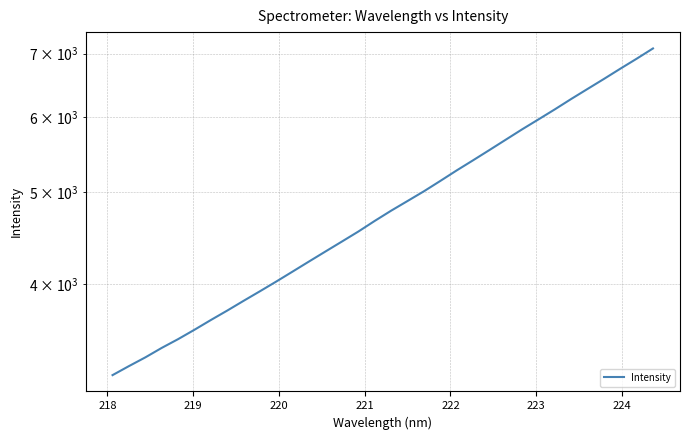

Reading left to right, what are all the values shown in this chart?

3206.2	3277.2	3347.4	3425.4	3499.2	3580.0	3665.7	3750.8	3840.9	3931.5	4025.7	4124.8	4226.7	4330.4	4435.9	4544.6	4663.5	4780.6	4894.1	5011.0	5138.5	5271.5	5402.6	5538.9	5680.2	5825.0	5967.5	6114.9	6271.0	6425.7	6583.7	6749.1	6914.9	7090.1